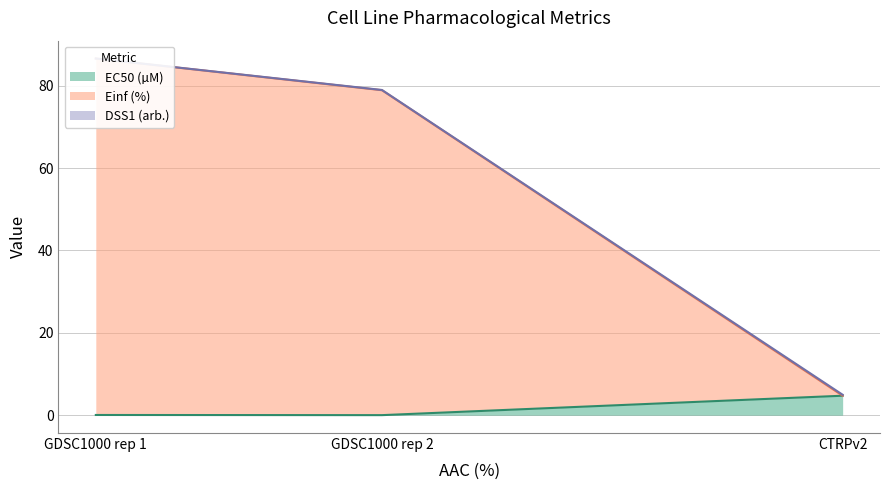

Where is Einf (%) nearest to the value 45?

GDSC1000 rep 2